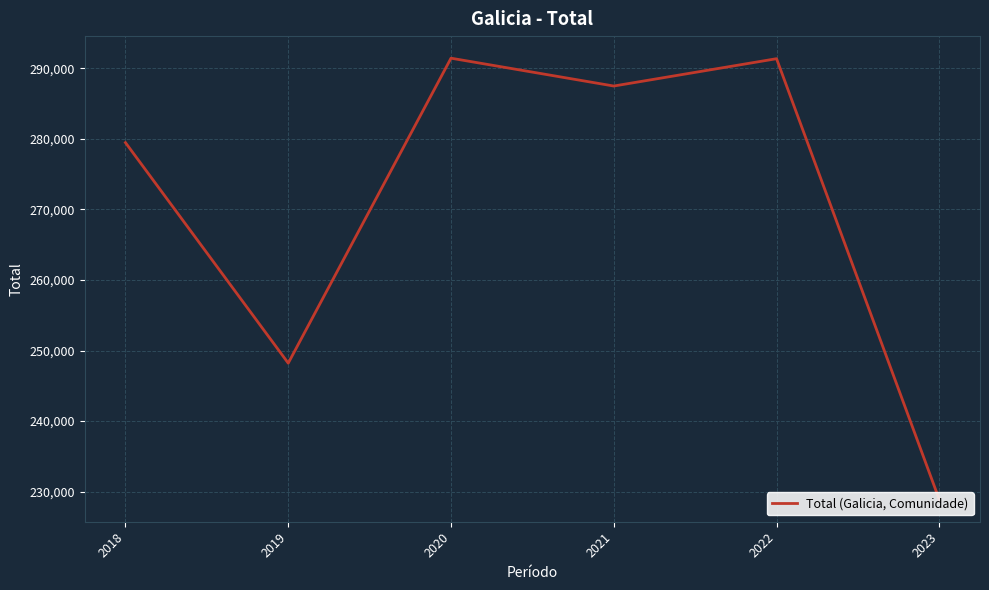

What is the greatest value displayed?

291452